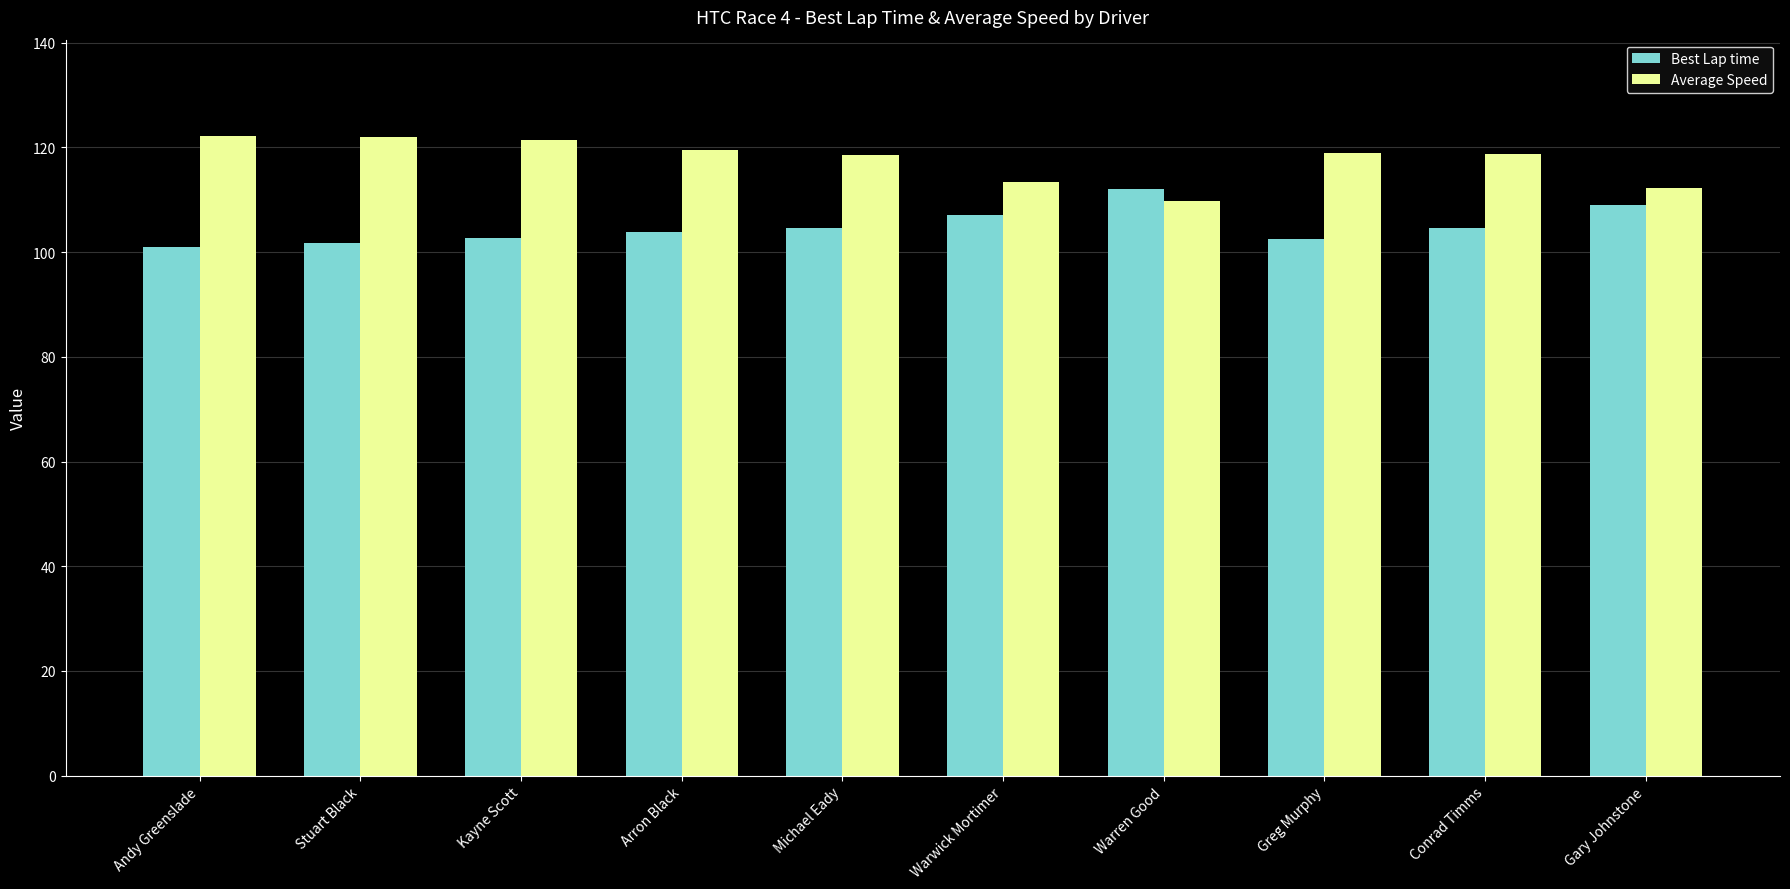

What is the minimum value shown in the chart?

100.9